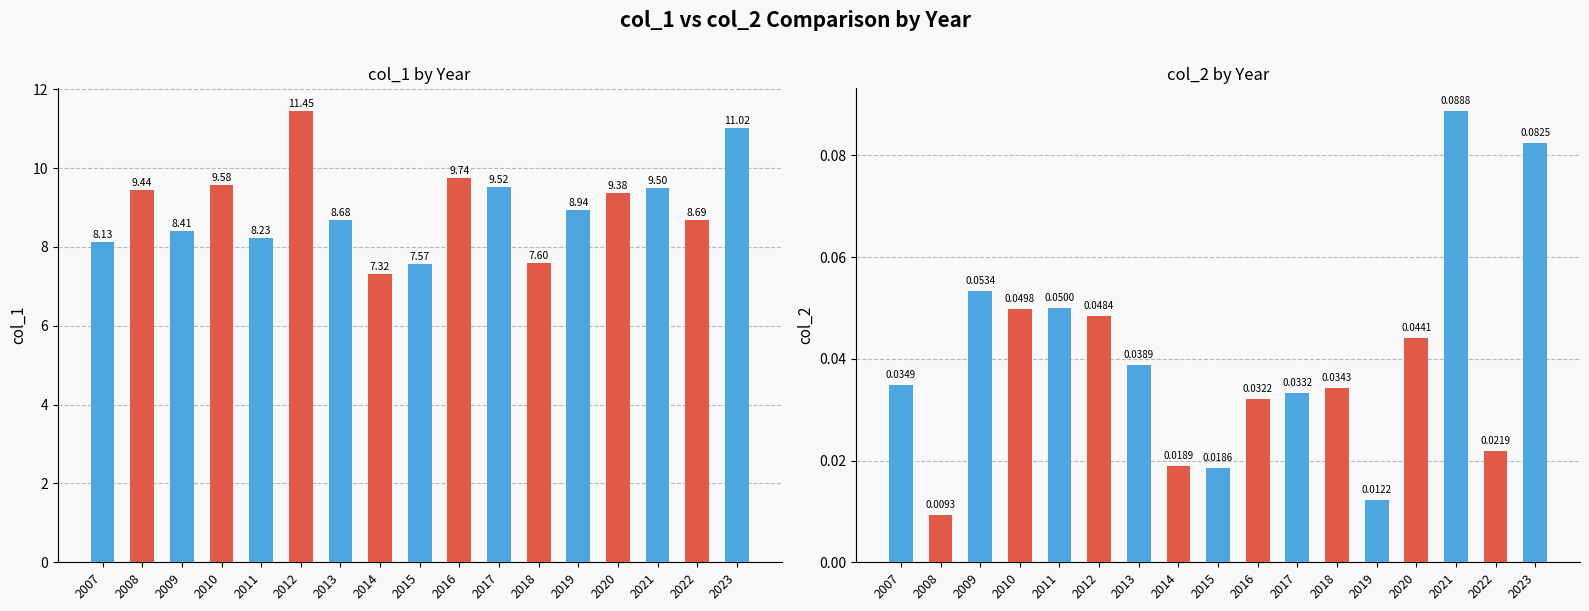

Which series changed the most between 2011 and 2016?

col_1